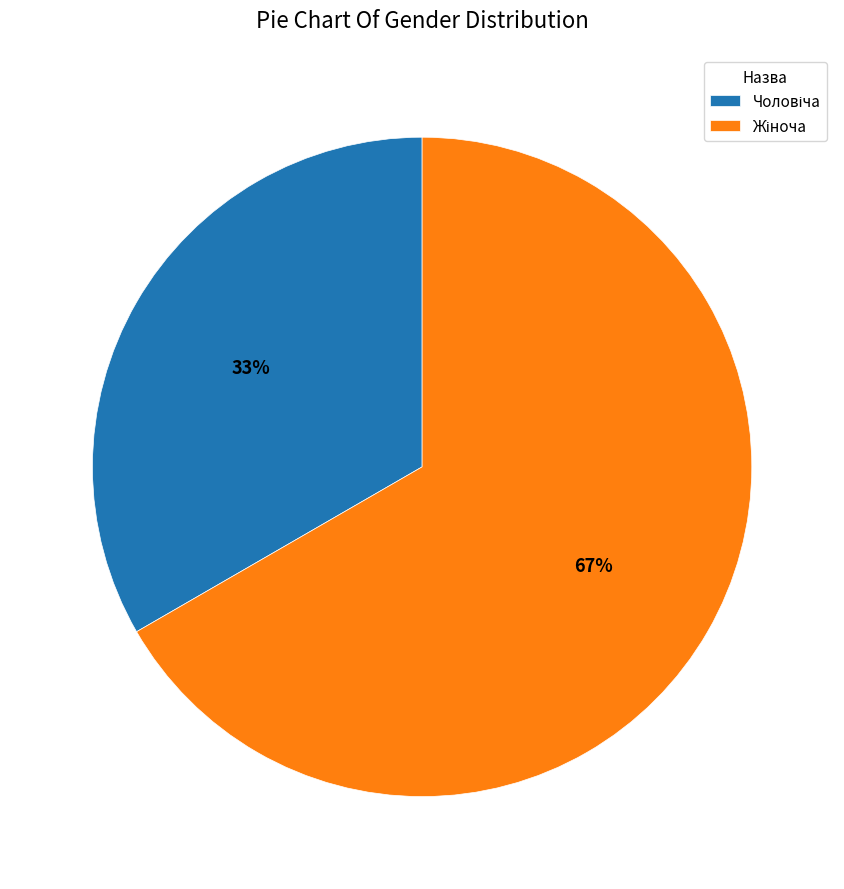

Is there a majority slice in this chart?

Yes